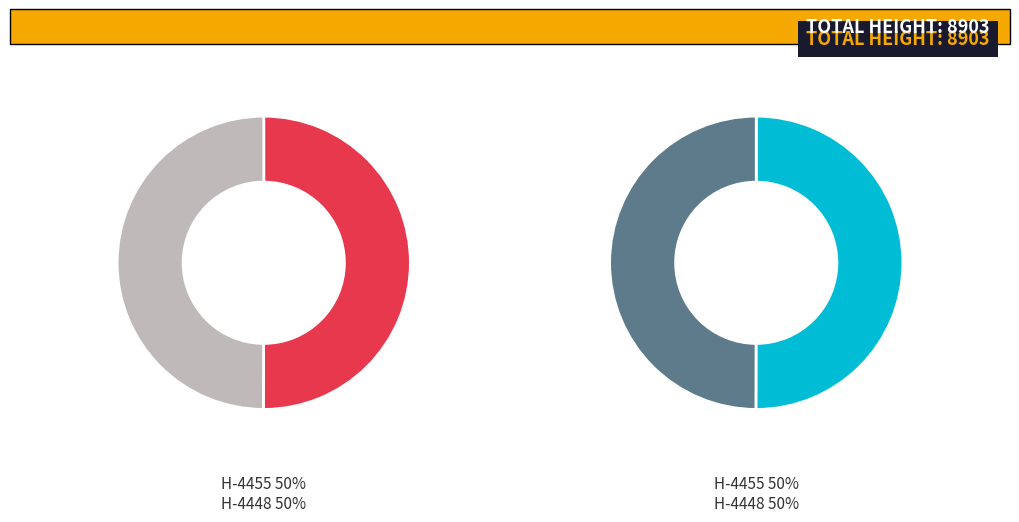

To the nearest percent, what is the combined percentage of 4448 and 4455?

100%